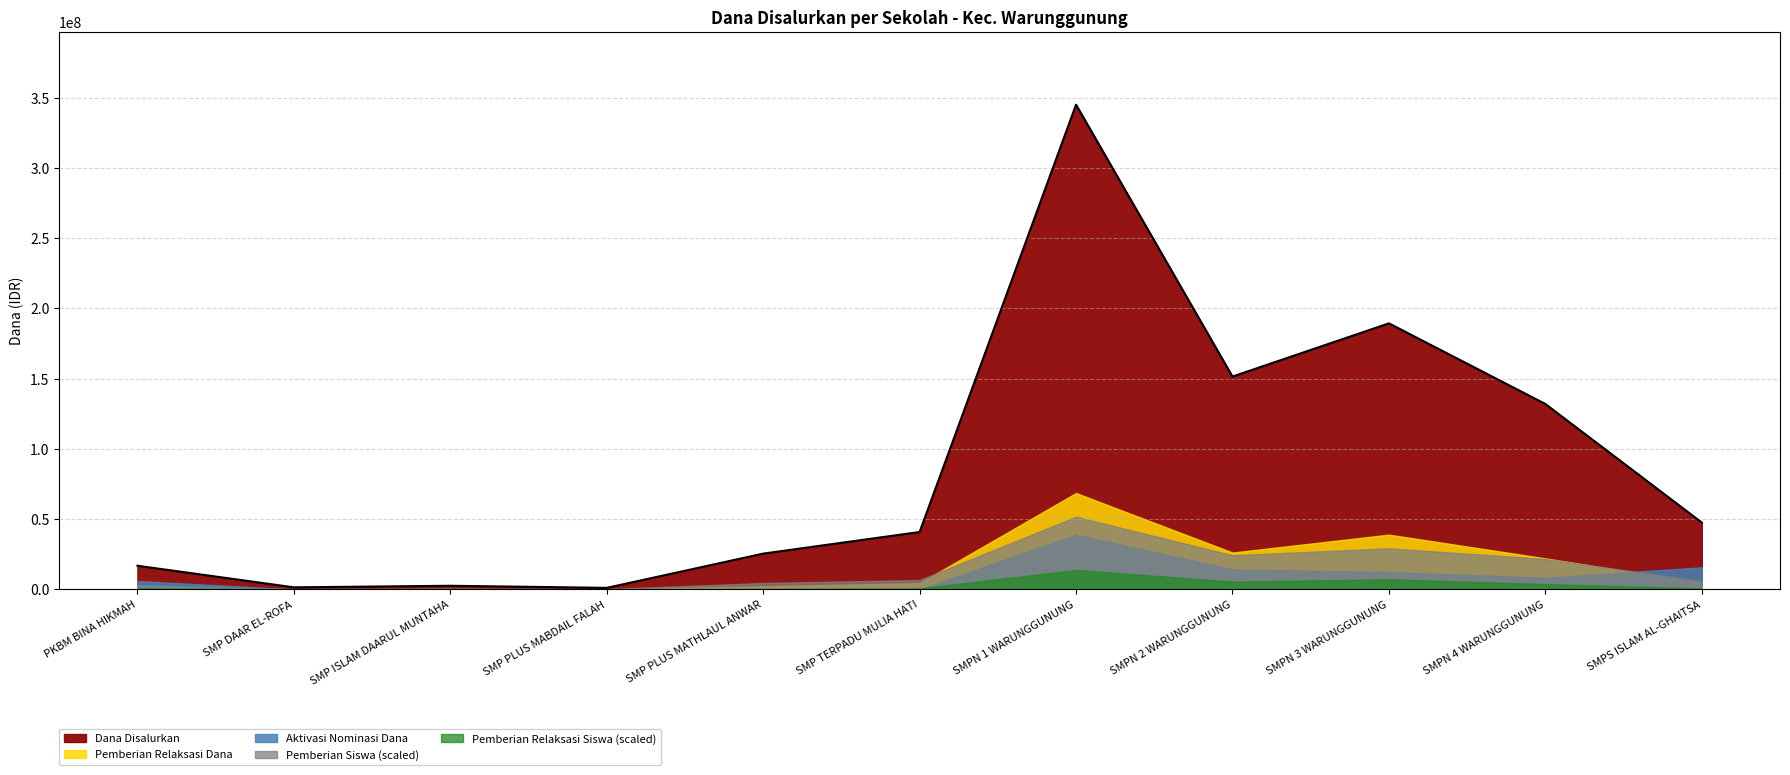

What are all the series names shown in the legend?

Dana Disalurkan, Pemberian Relaksasi Siswa, Pemberian Relaksasi Dana, Pemberian Siswa, Aktivasi Nominasi Dana